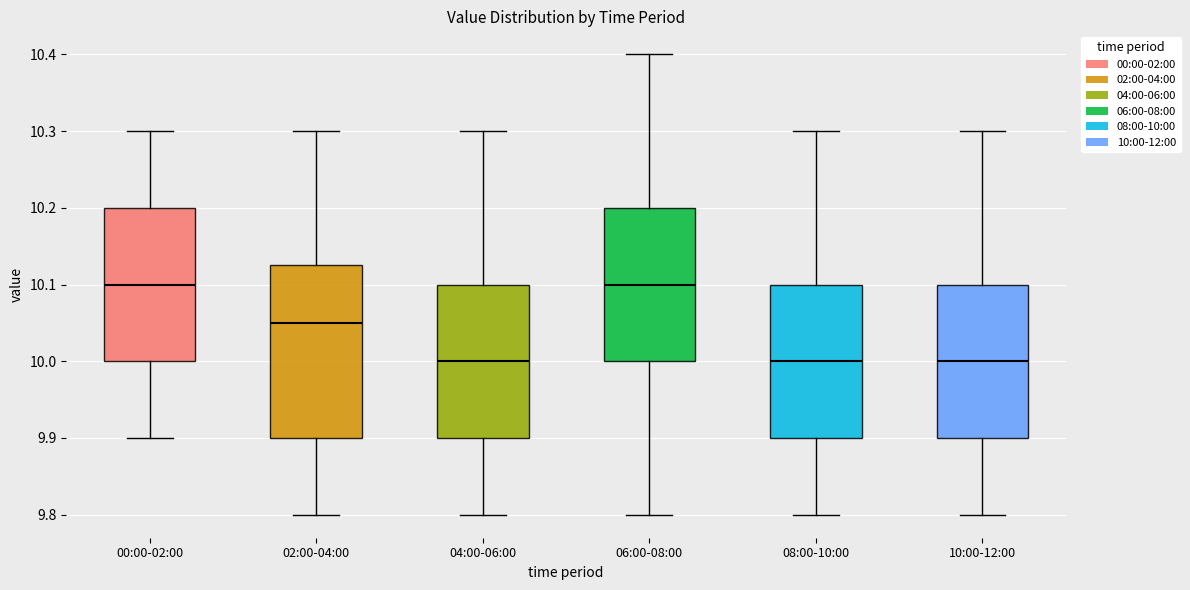

Reading left to right, read every box against the y-axis: the position of its median line, the range the box covers, and the ends of its whiskers. The values are not printed on the chart, so give them approximately, as read against the axis.

00:00-02:00: median 10.10, box 10.00 to 10.20, whiskers 9.90 to 10.30
02:00-04:00: median 10.05, box 9.90 to 10.13, whiskers 9.80 to 10.30
04:00-06:00: median 10.00, box 9.90 to 10.10, whiskers 9.80 to 10.30
06:00-08:00: median 10.10, box 10.00 to 10.20, whiskers 9.80 to 10.40
08:00-10:00: median 10.00, box 9.90 to 10.10, whiskers 9.80 to 10.30
10:00-12:00: median 10.00, box 9.90 to 10.10, whiskers 9.80 to 10.30